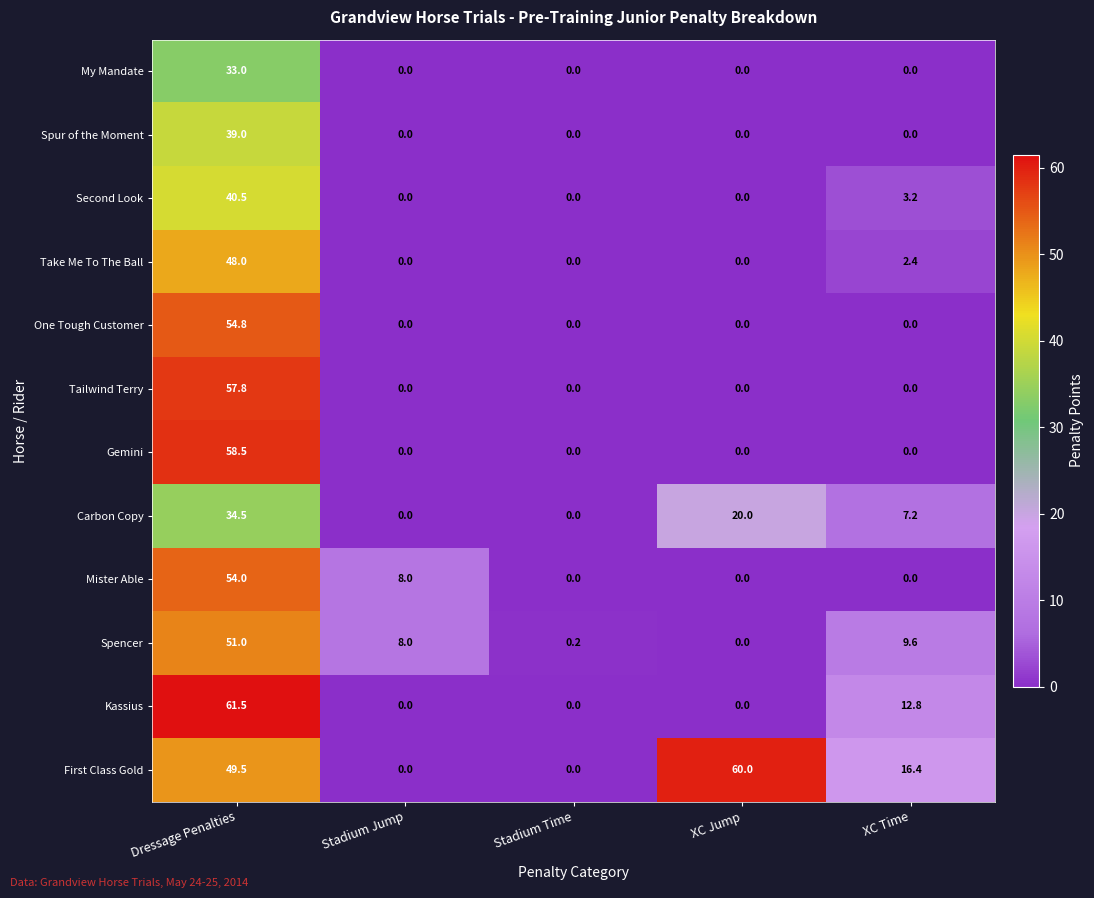

At which category is the sum across all series the highest?

Dressage Penalties